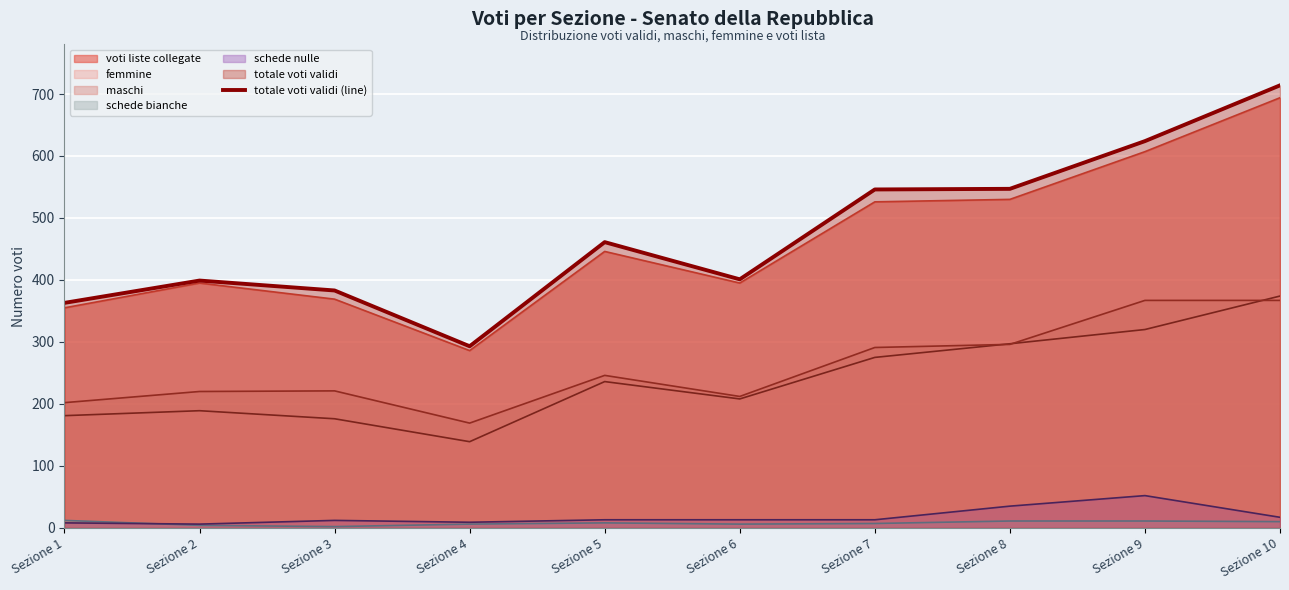

What is the value of the 6th point from the left?

401